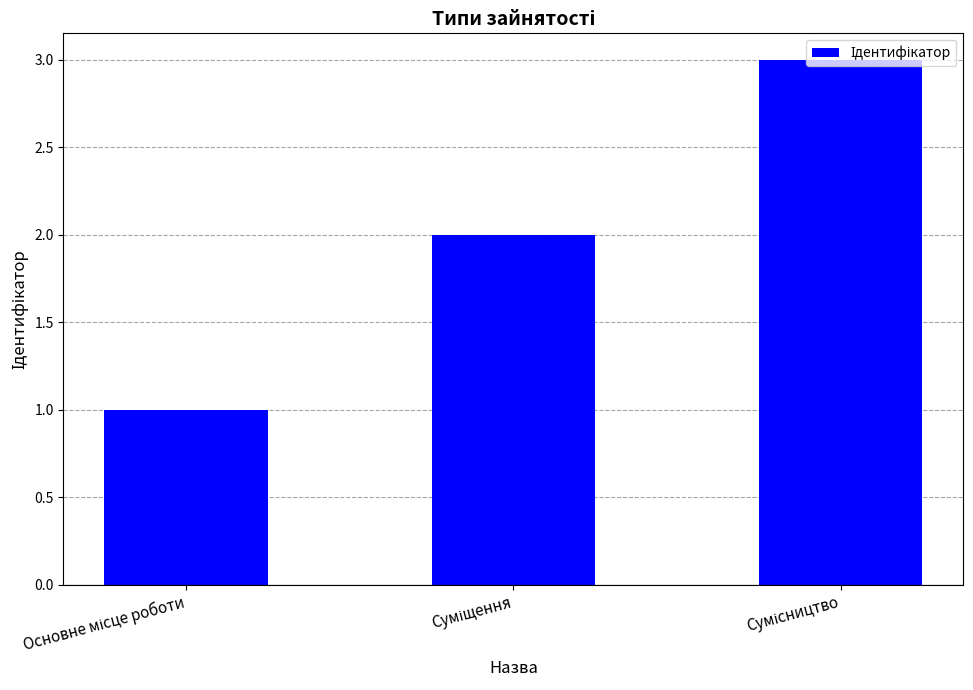

What is the greatest value displayed?

3